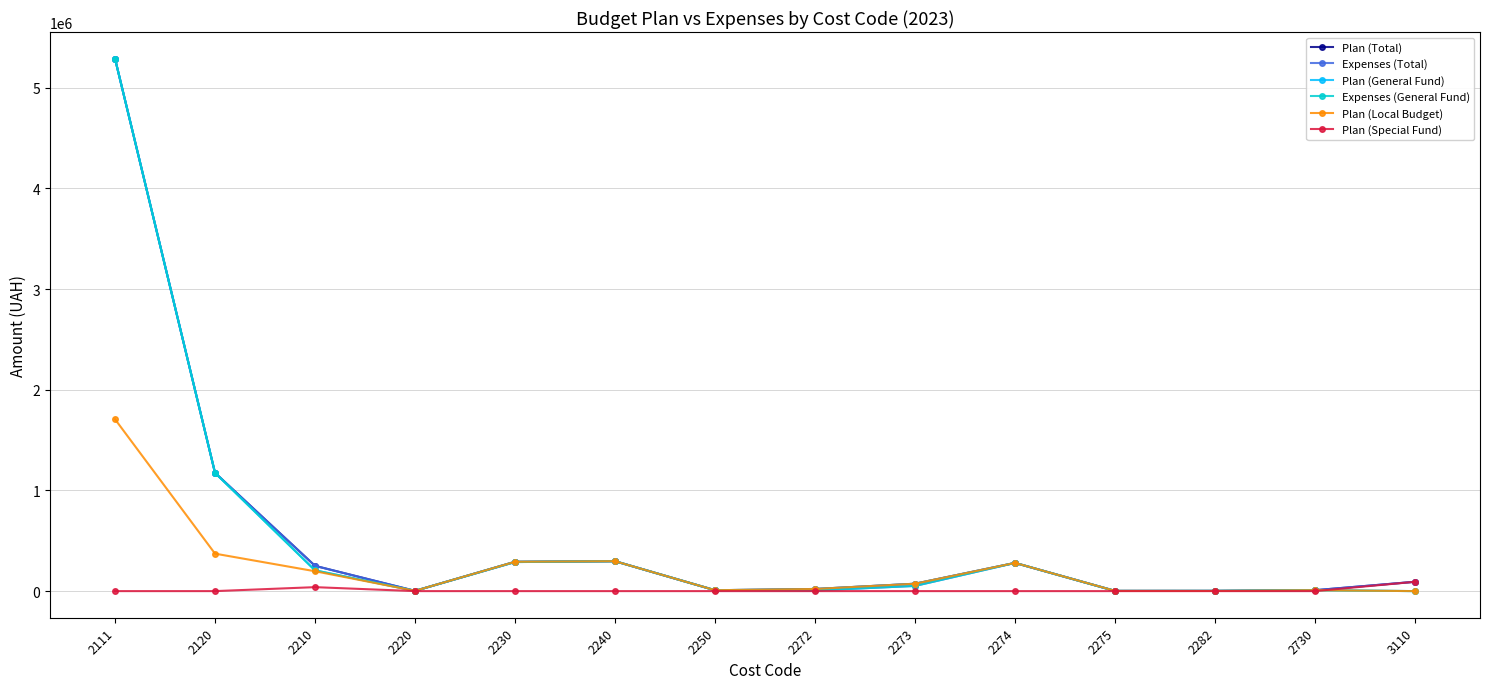

Does the chart have visible grid lines?

Yes